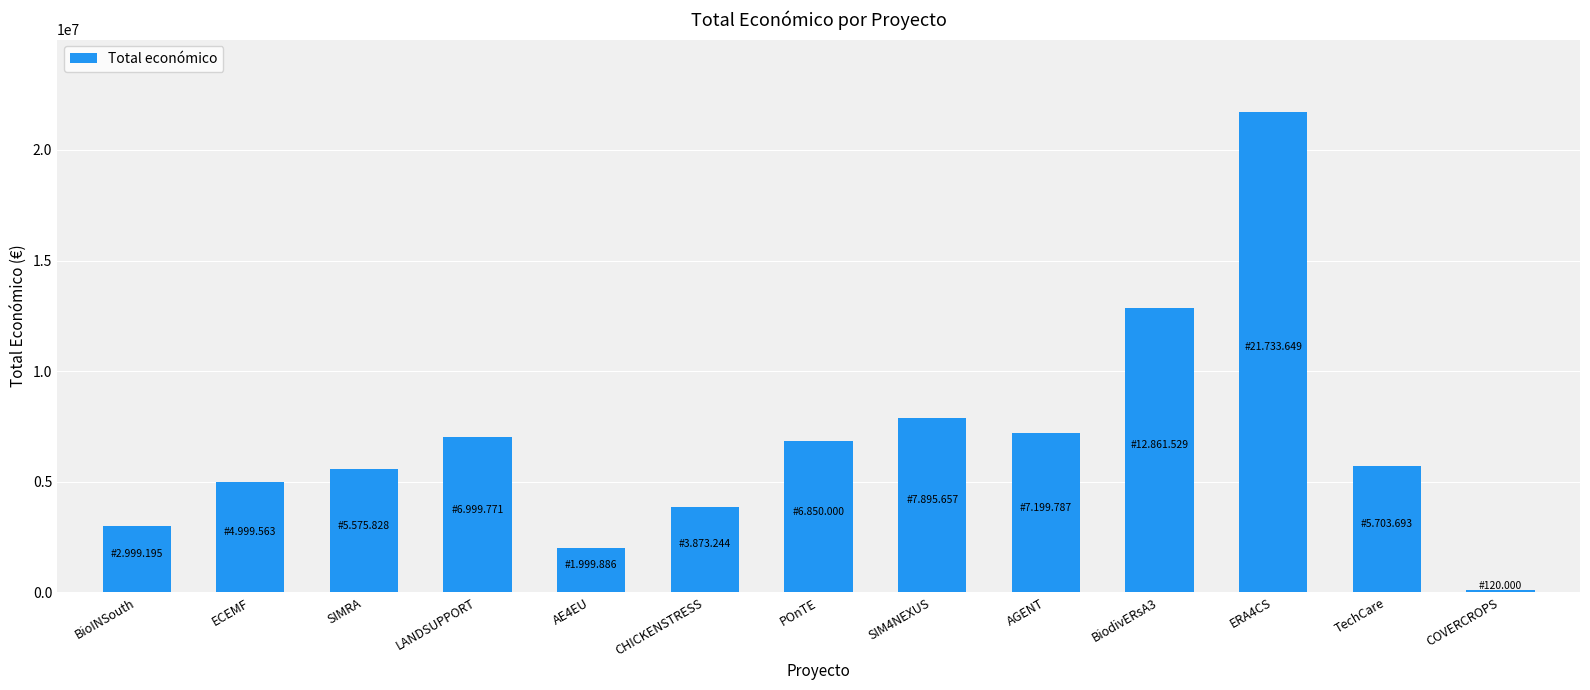

What is the label of the 13th bar from the right?

BioINSouth